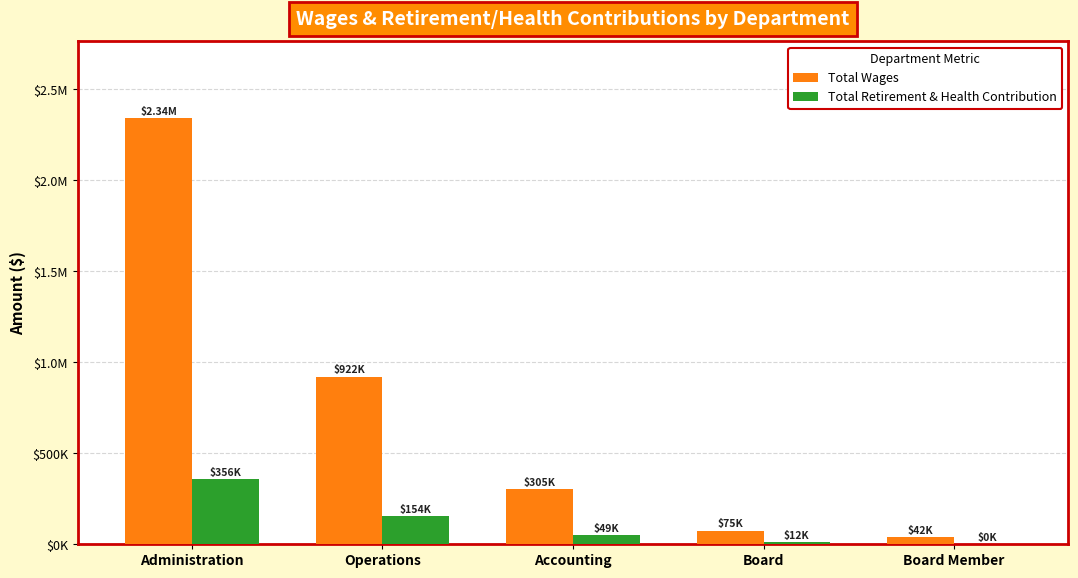

Does the chart contain stacked bars?

No